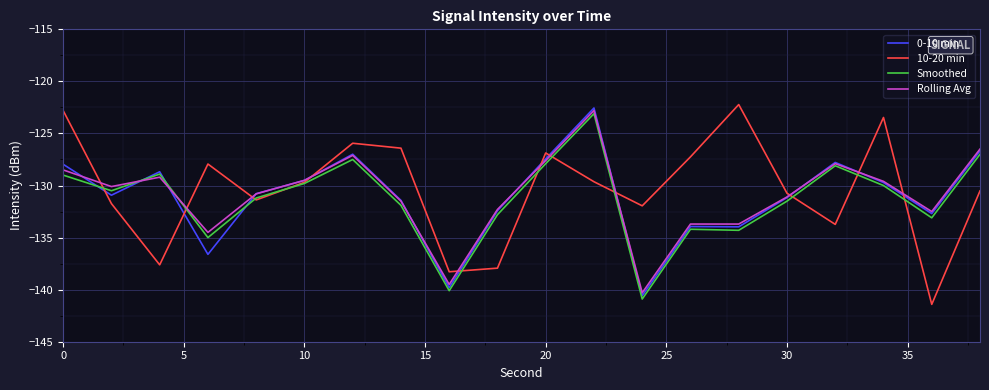

How many values in the 0-10 min series are below -130?

11